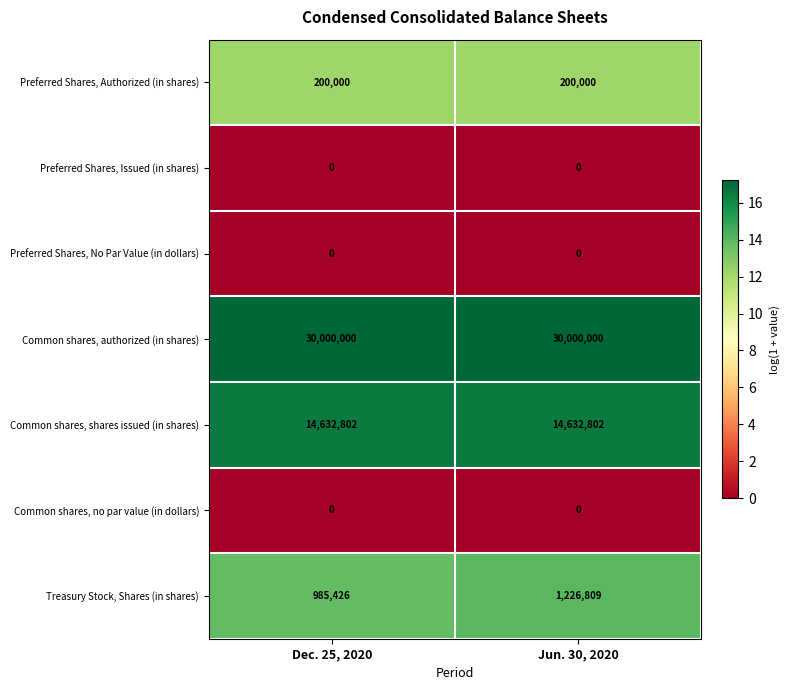

What value does the Common shares, shares issued (in shares) series have at Jun. 30, 2020?

14632802